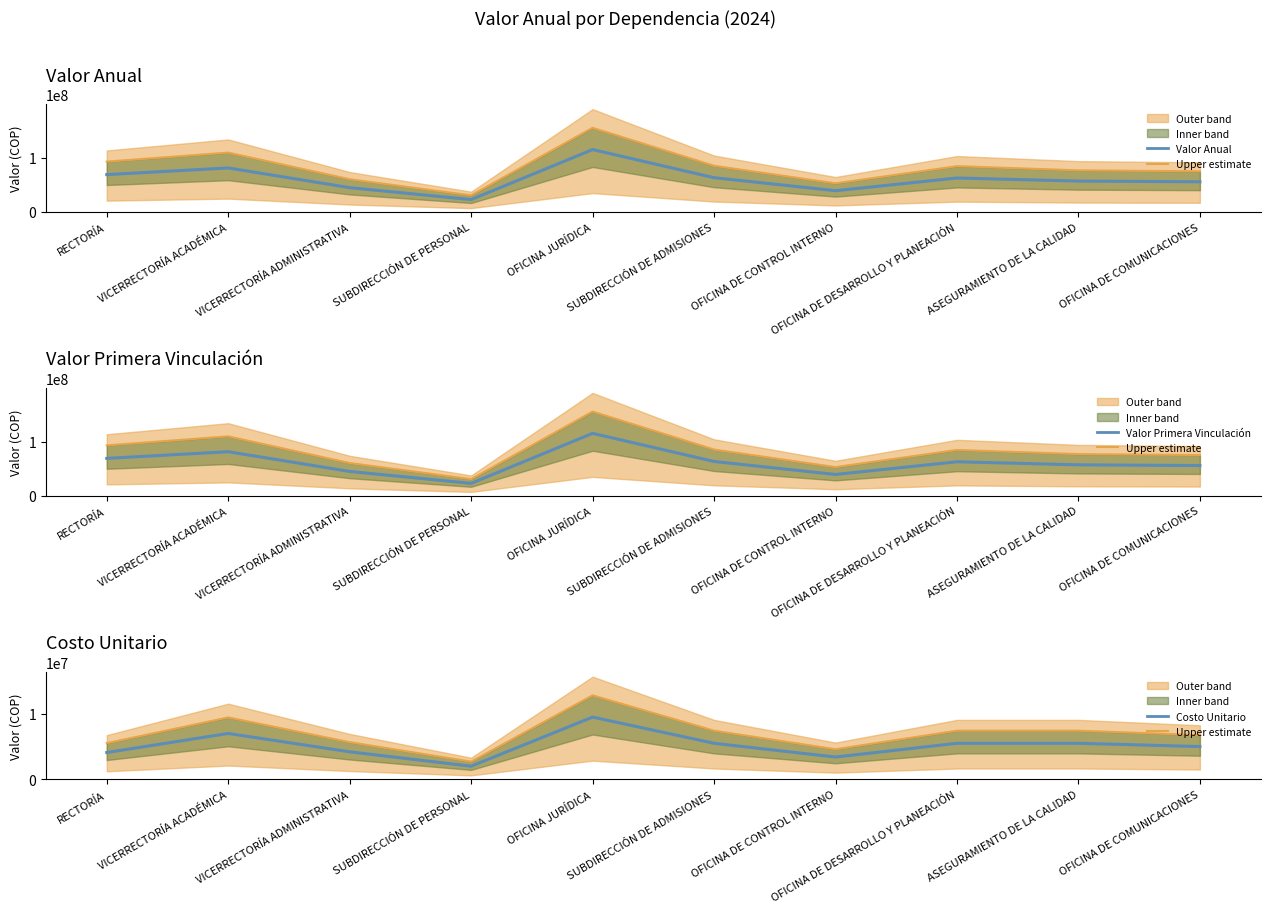

True or false: Upper estimate and Costo Unitario intersect in this chart.

False